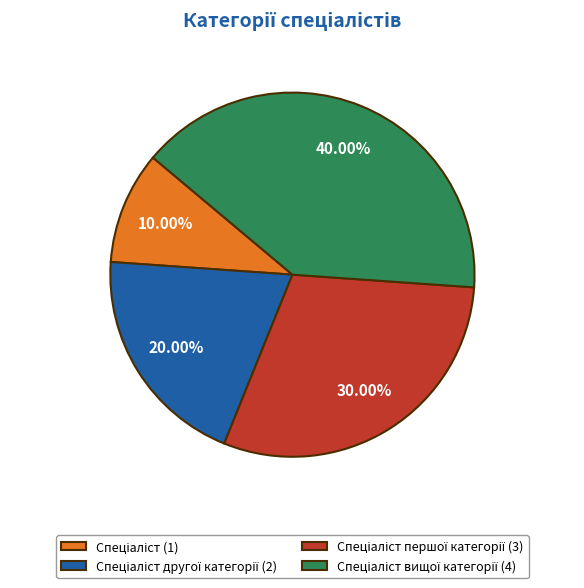

Does any single category account for the majority?

No